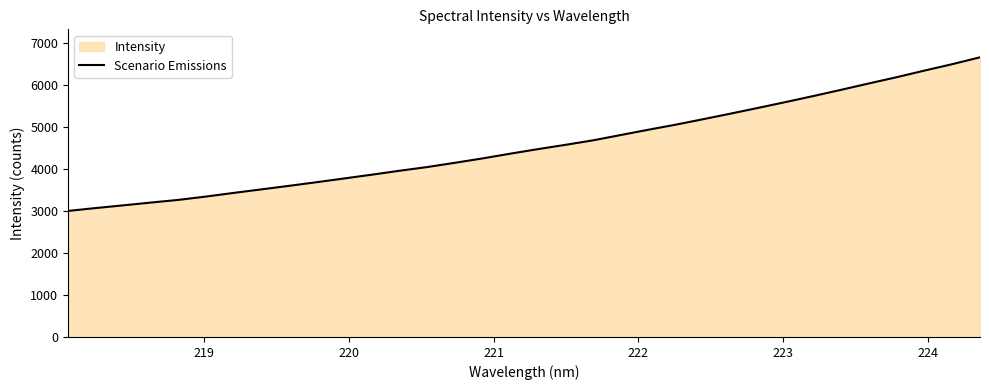

What is the sum of all values?

154948.4